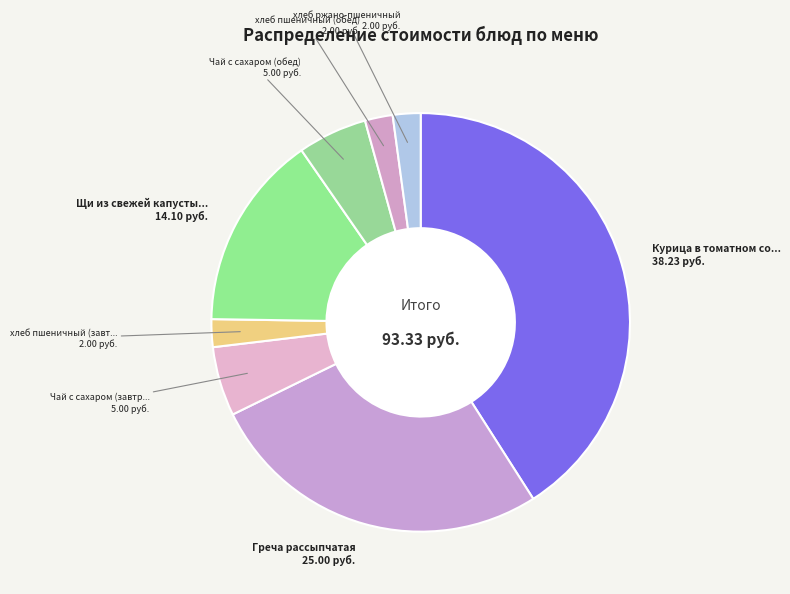

How many slices are in this pie chart?

8